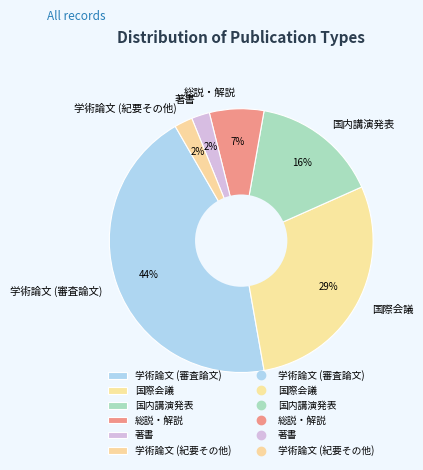

To the nearest percent, what percentage of the pie is 著書?

2%